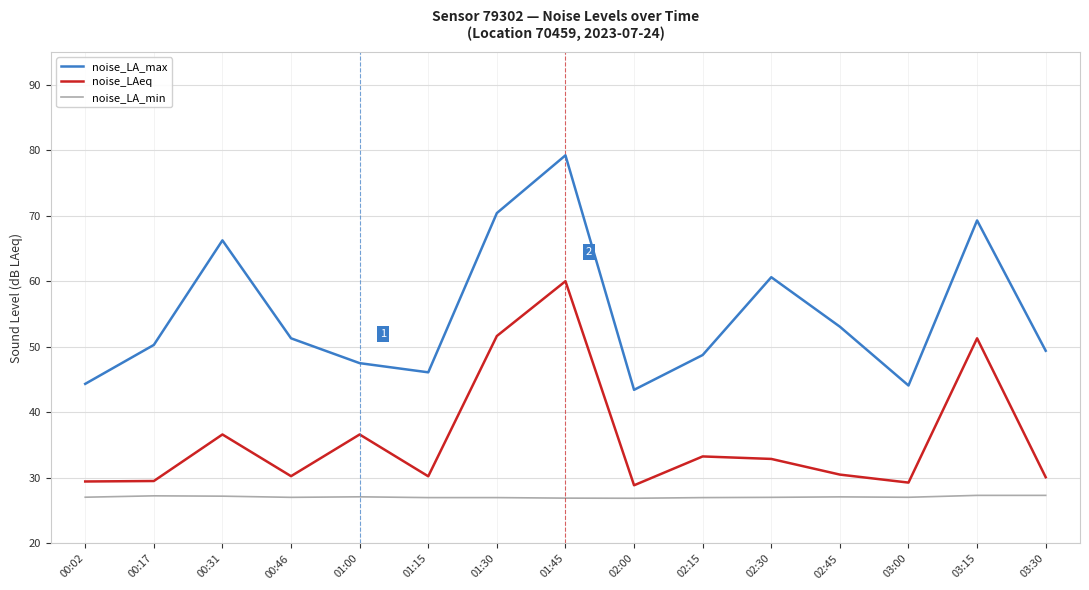

True or false: noise_LA_min and noise_LAeq intersect in this chart.

False